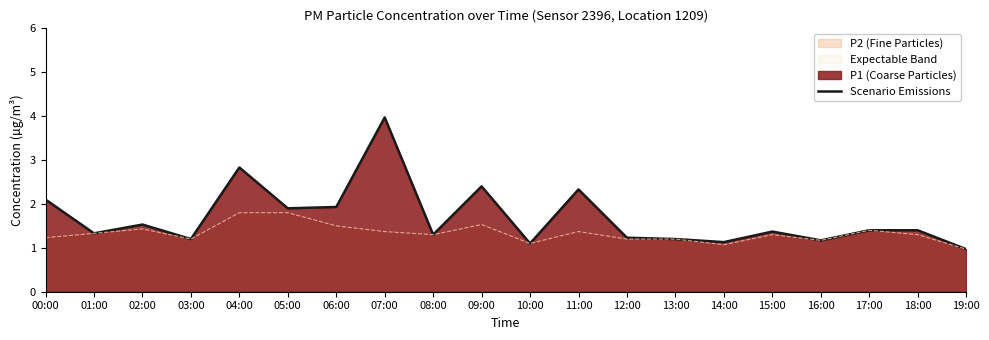

Reading left to right, list all the values displayed in this chart.

2.1	1.3	1.5	1.2	2.8	1.9	1.9	4.0	1.3	2.4	1.1	2.3	1.2	1.2	1.1	1.4	1.2	1.4	1.4	1.0